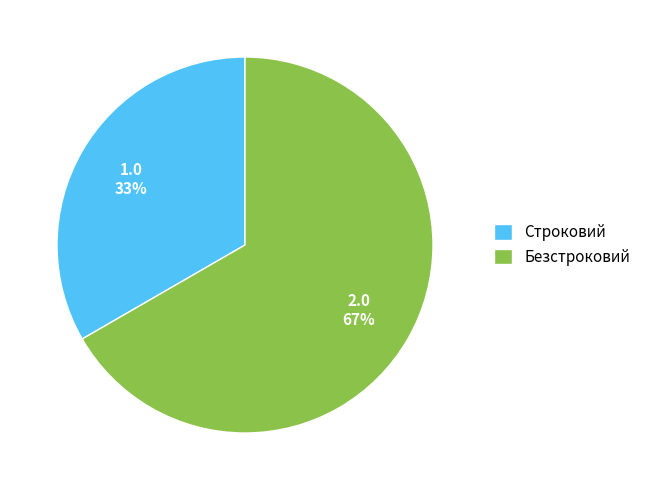

To the nearest percent, what portion does Строковий represent?

33%